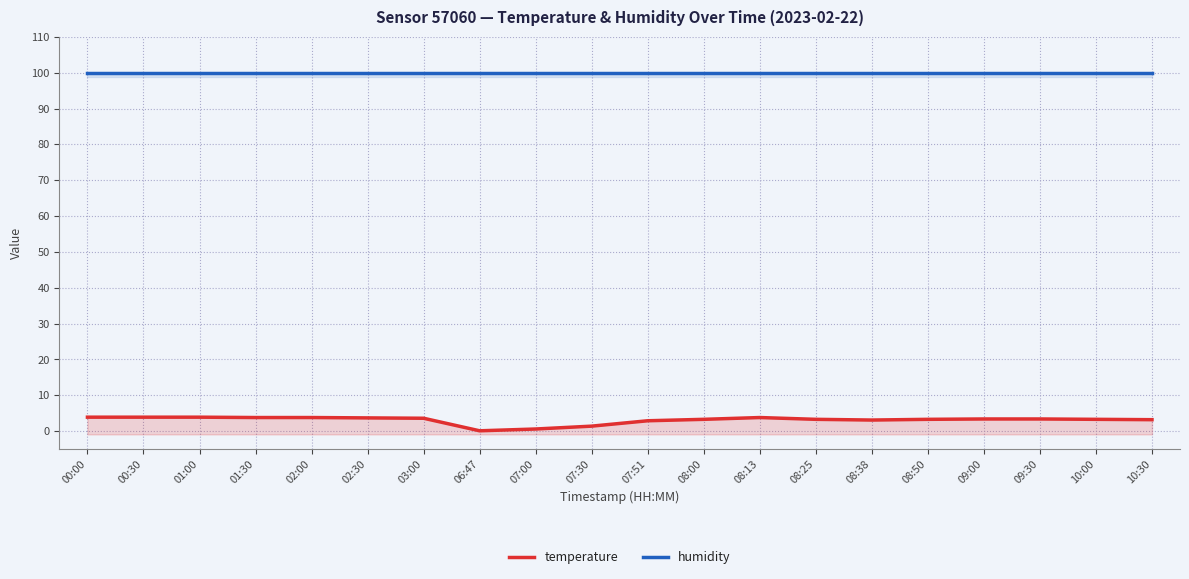

Where is temperature nearest to the value 2?

07:30